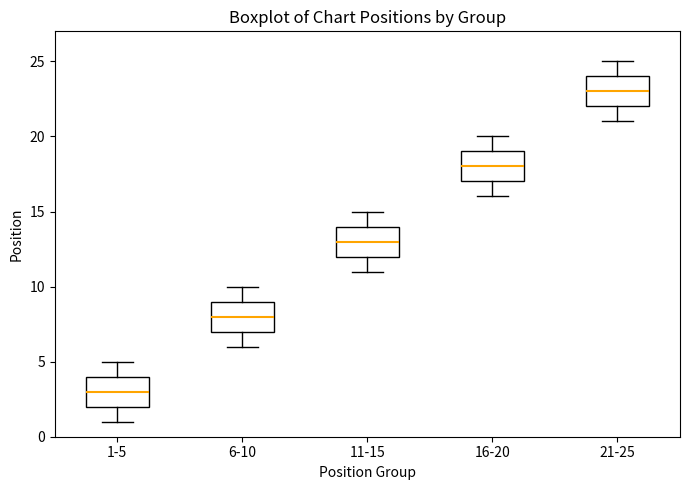

Reading left to right, transcribe this box plot: for each box, give where its median line is, the range the box spans, and where its two whiskers end, as read against the y-axis. The values are not printed on the chart, so give them approximately, as read against the axis.

1-5: median 3, box 2 to 4, whiskers 1 to 5
6-10: median 8, box 7 to 9, whiskers 6 to 10
11-15: median 13, box 12 to 14, whiskers 11 to 15
16-20: median 18, box 17 to 19, whiskers 16 to 20
21-25: median 23, box 22 to 24, whiskers 21 to 25